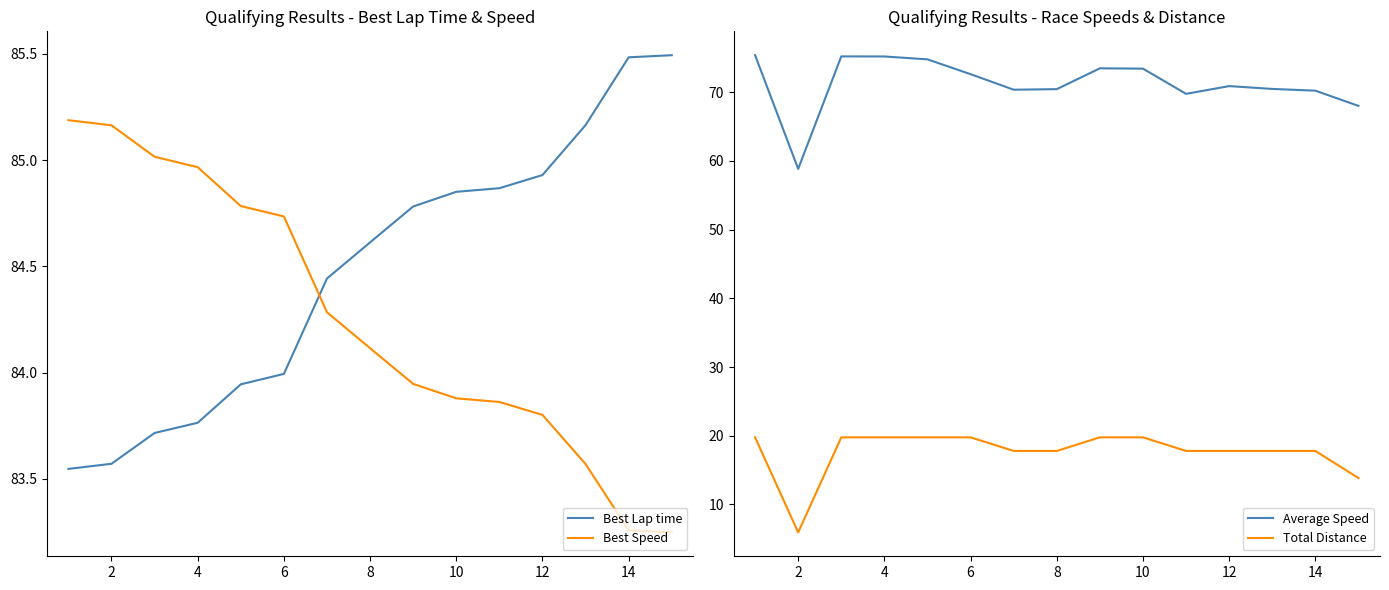

True or false: Average Speed and Best Lap time intersect in this chart.

False